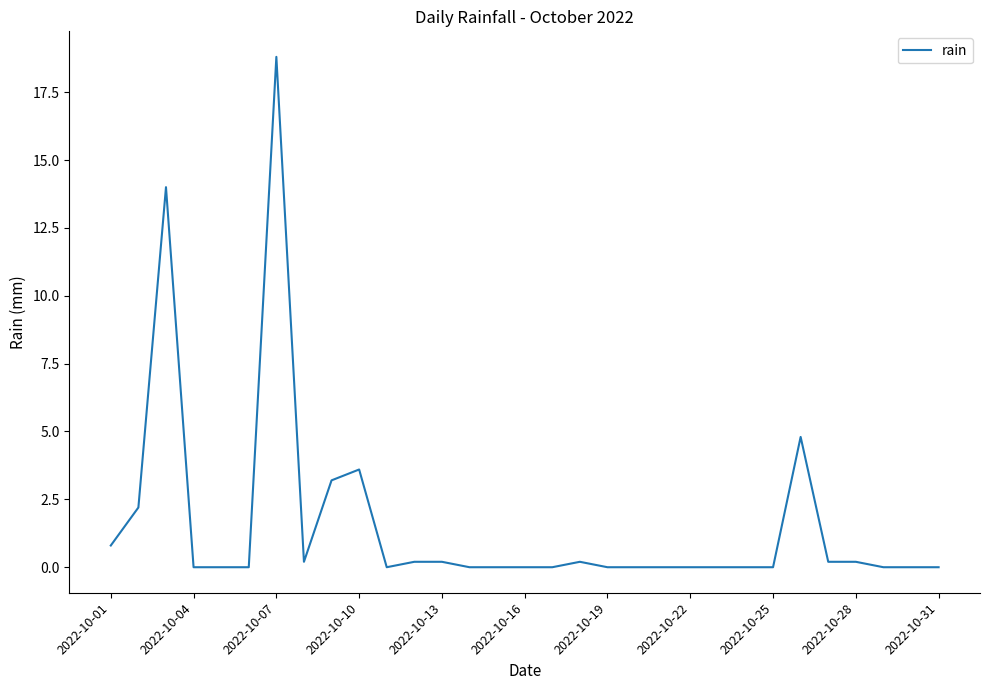

What is the greatest value displayed?

18.8